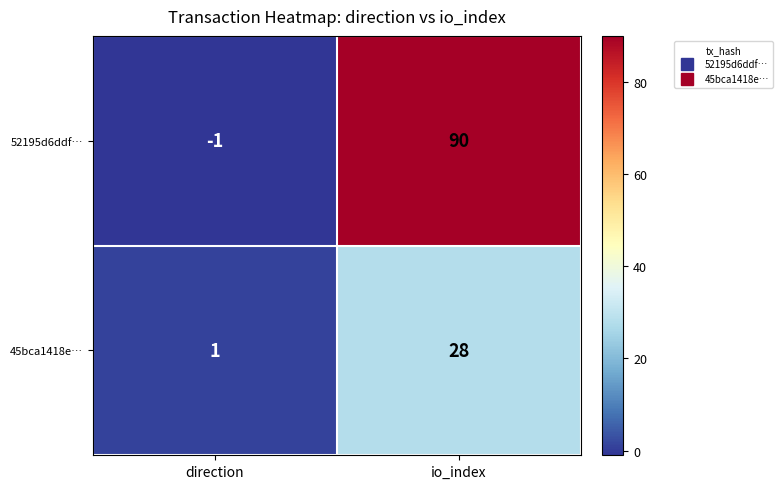

Which series has the largest total across all categories?

52195d6ddf…